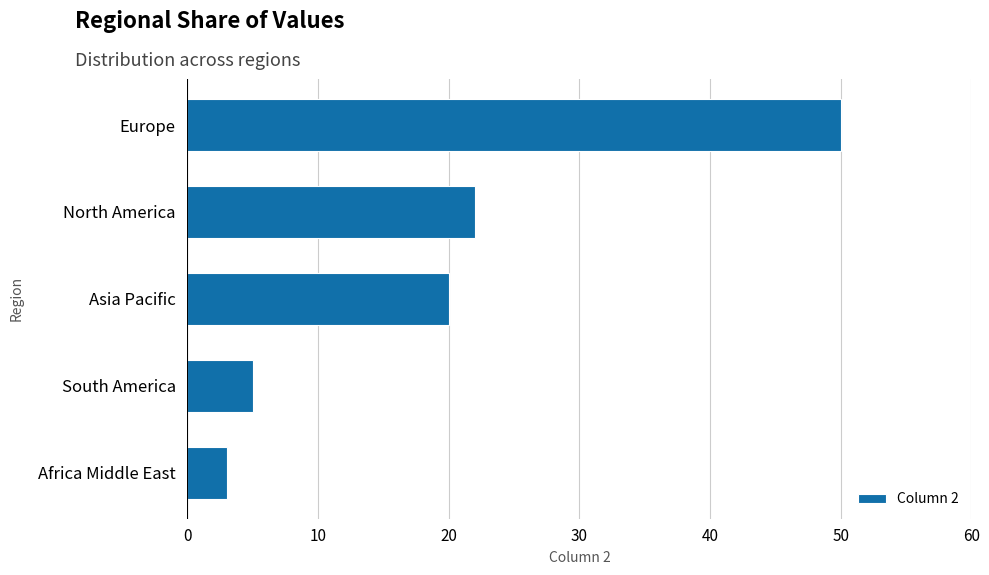

What value does the data have at Europe, to the nearest 10?

50